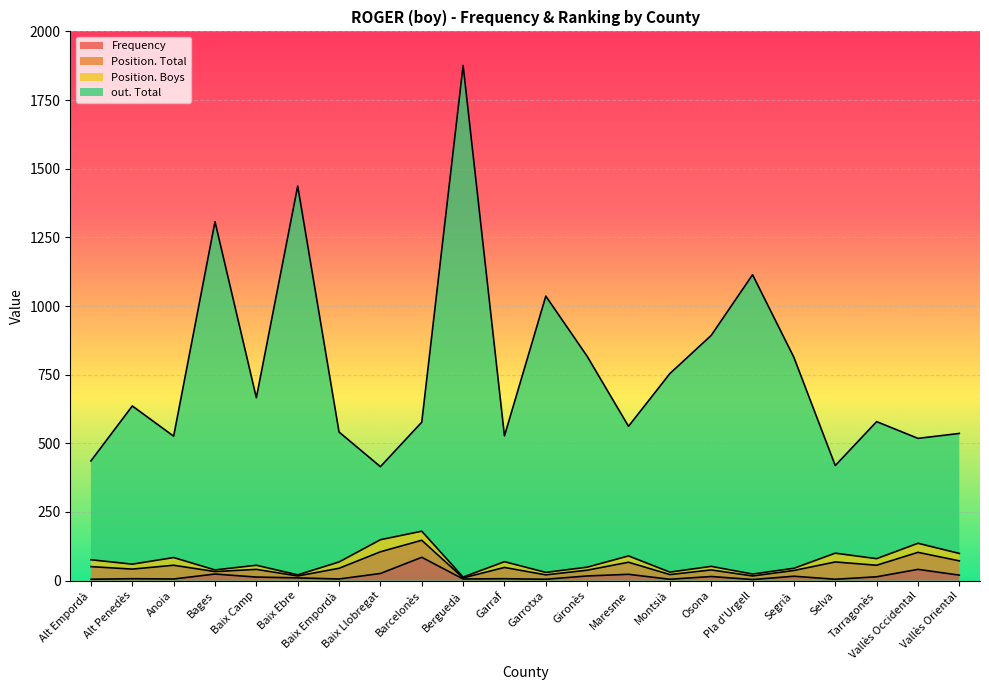

What is the value of the Frequency point at the 19th from the left?

5